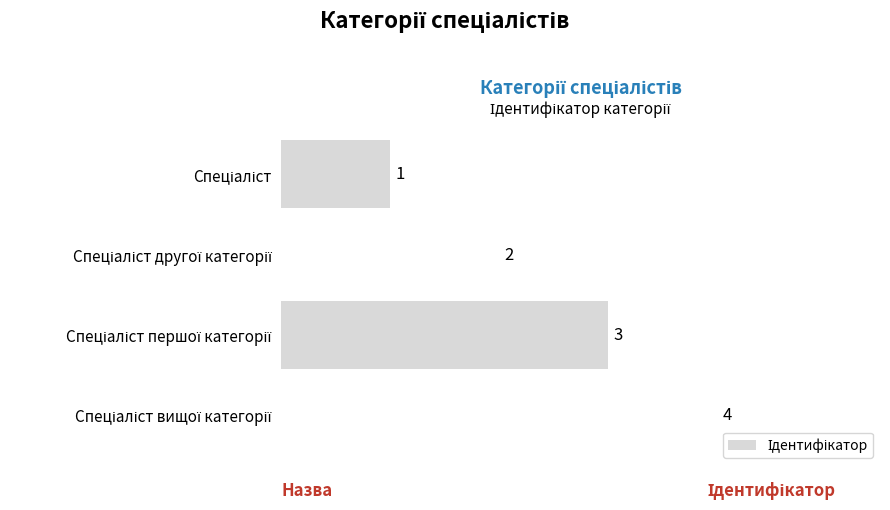

What is the difference between the second highest and minimum values?

2